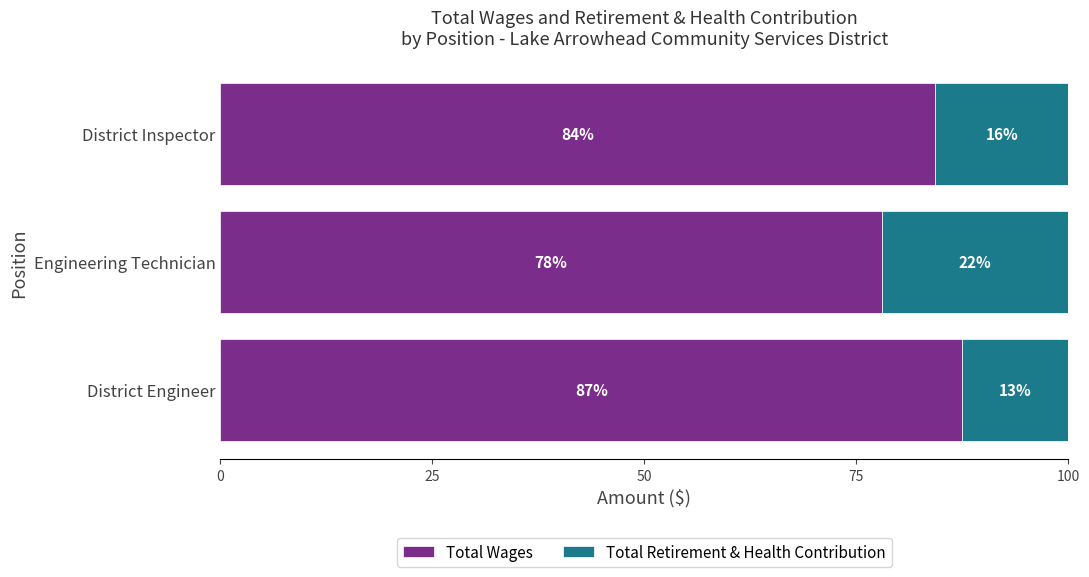

What is the total value across all series at District Inspector?

100.0